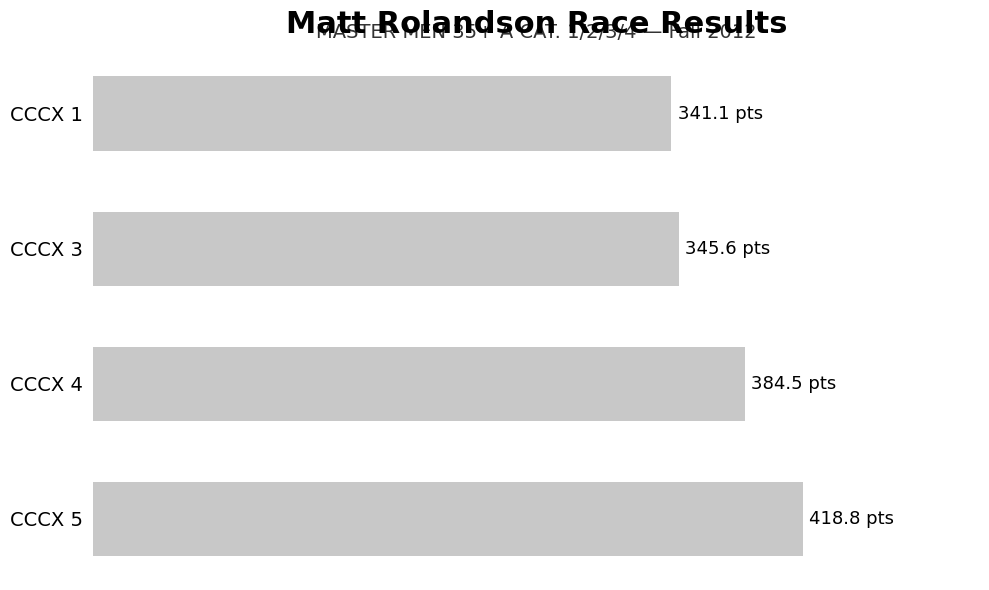

Does the chart contain any negative values?

No